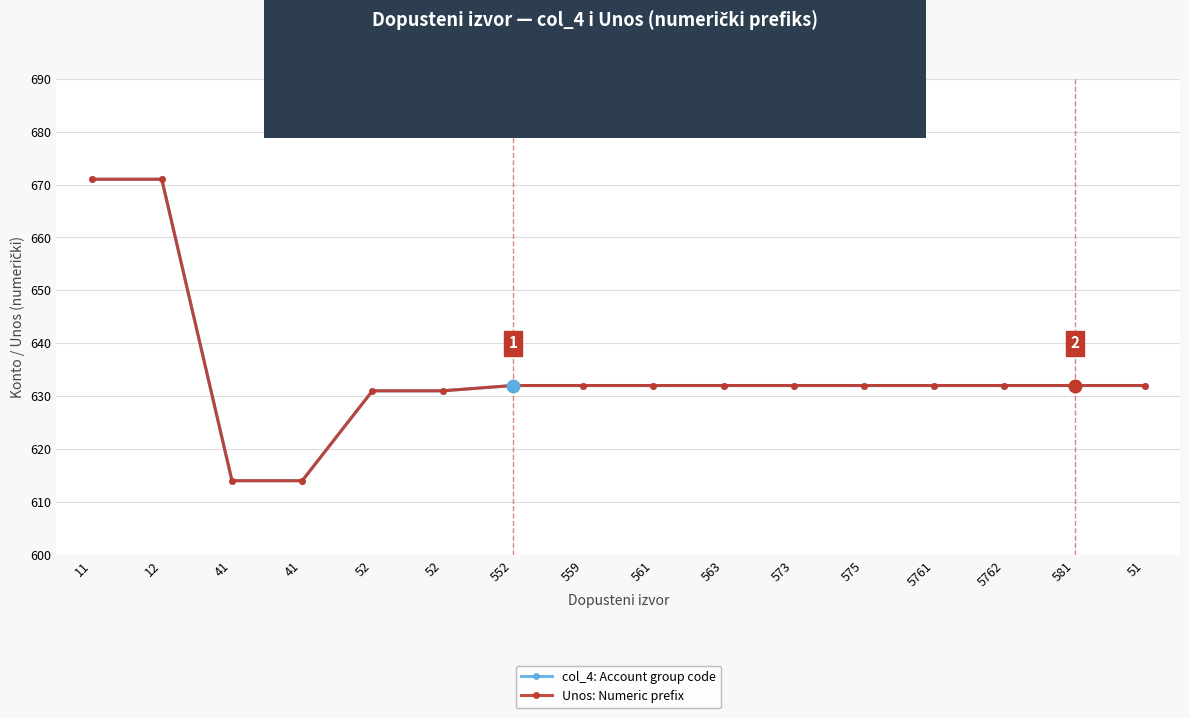

What is the label of the 3rd point from the left?

41